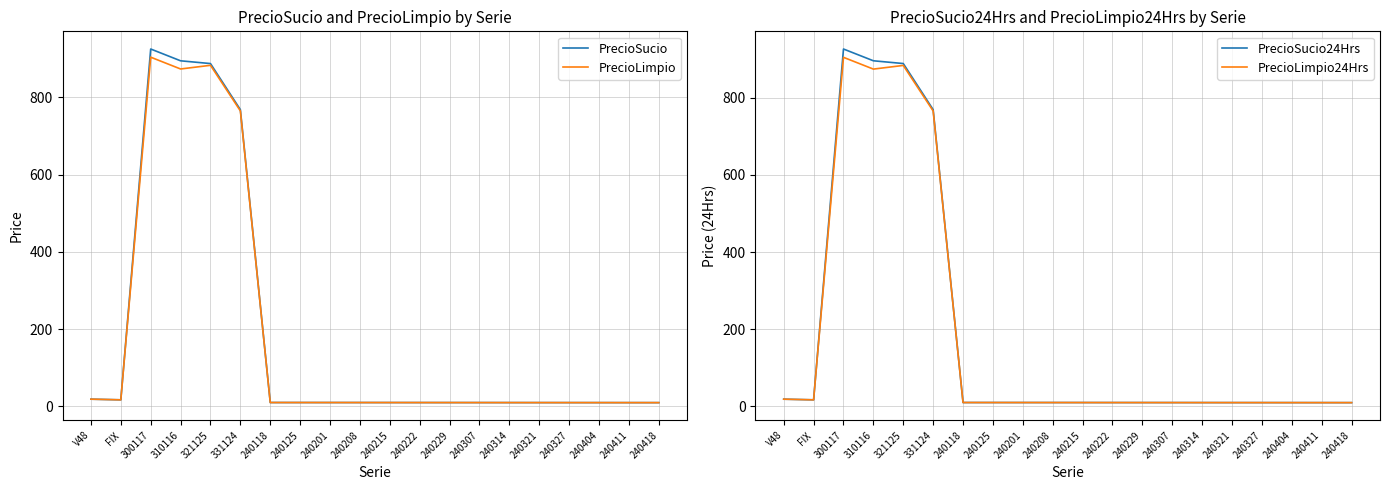

Reading left to right, extract all data points from this chart.

PrecioSucio: V48=18.7	FIX=17.0	300117=925.1	310116=894.6	321125=887.4	331124=768.1	240118=10.0	240125=10.0	240201=9.9	240208=9.9	240215=9.9	240222=9.9	240229=9.9	240307=9.8	240314=9.8	240321=9.8	240327=9.8	240404=9.7	240411=9.7	240418=9.7
PrecioLimpio: V48=18.7	FIX=17.0	300117=903.9	310116=873.4	321125=882.9	331124=764.9	240118=10.0	240125=10.0	240201=9.9	240208=9.9	240215=9.9	240222=9.9	240229=9.9	240307=9.8	240314=9.8	240321=9.8	240327=9.8	240404=9.7	240411=9.7	240418=9.7
PrecioSucio24Hrs: V48=18.7	FIX=17.0	300117=926.2	310116=895.7	321125=888.6	331124=769.1	240118=10.0	240125=10.0	240201=9.9	240208=9.9	240215=9.9	240222=9.9	240229=9.9	240307=9.8	240314=9.8	240321=9.8	240327=9.8	240404=9.8	240411=9.7	240418=9.7
PrecioLimpio24Hrs: V48=18.7	FIX=17.0	300117=904.7	310116=874.2	321125=883.7	331124=765.6	240118=10.0	240125=10.0	240201=9.9	240208=9.9	240215=9.9	240222=9.9	240229=9.9	240307=9.8	240314=9.8	240321=9.8	240327=9.8	240404=9.8	240411=9.7	240418=9.7